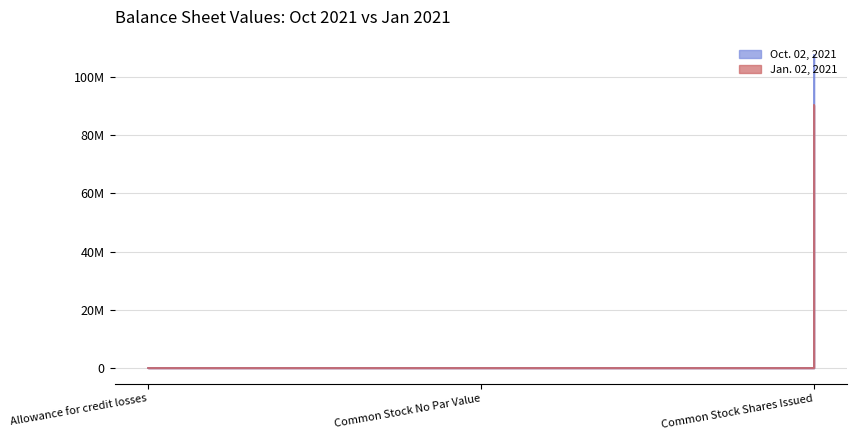

Reading left to right, extract all data points from this chart.

Oct. 02, 2021: 882	0	107323262
Jan. 02, 2021: 1257	0	90194220